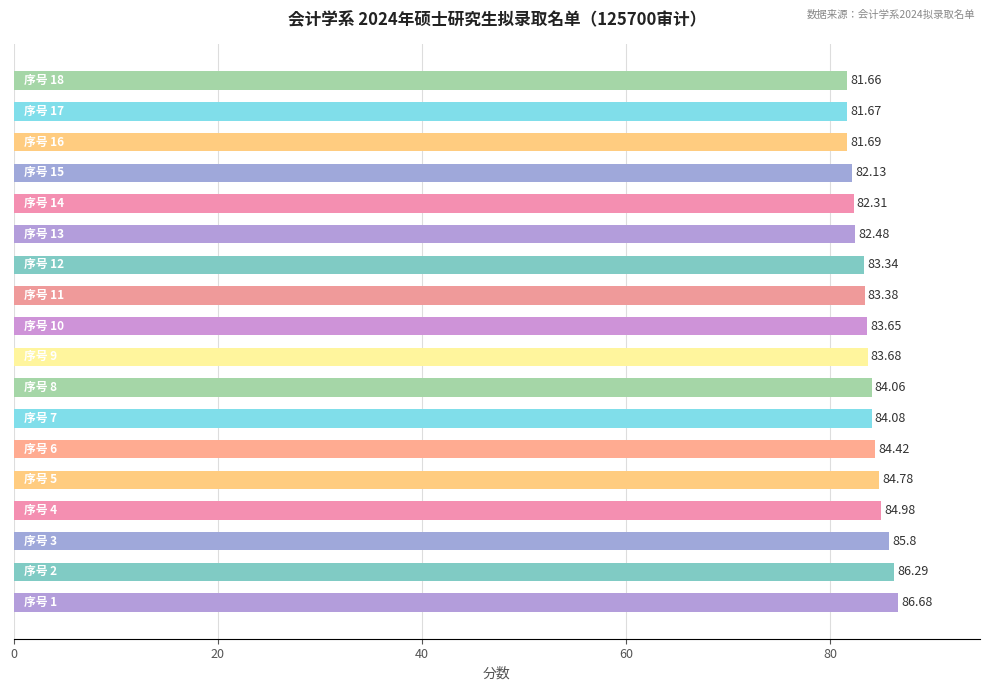

What is the sum of all values?

1507.1